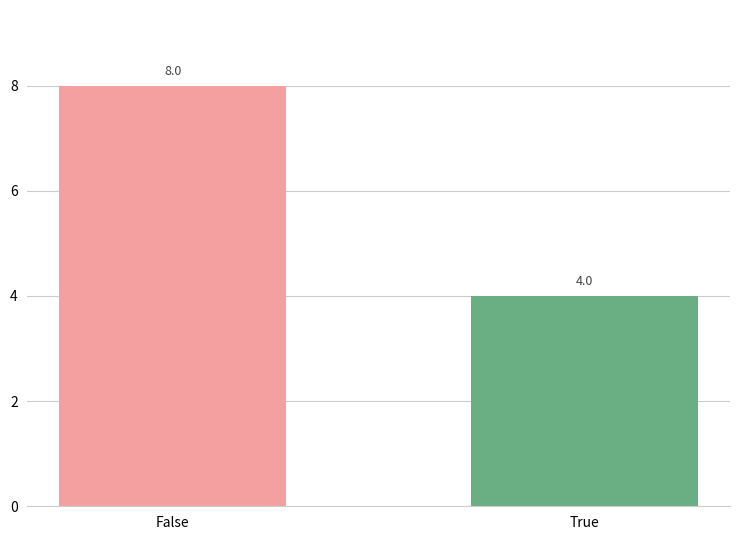

What is the change in value from False to True?

-4